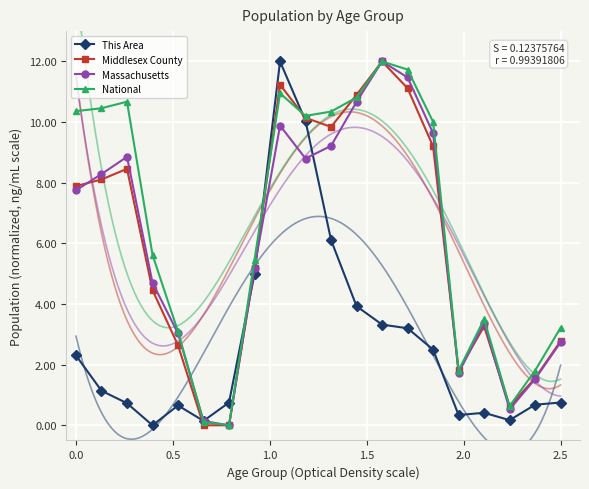

True or false: Massachusetts has more than 1 interior local peaks.

True